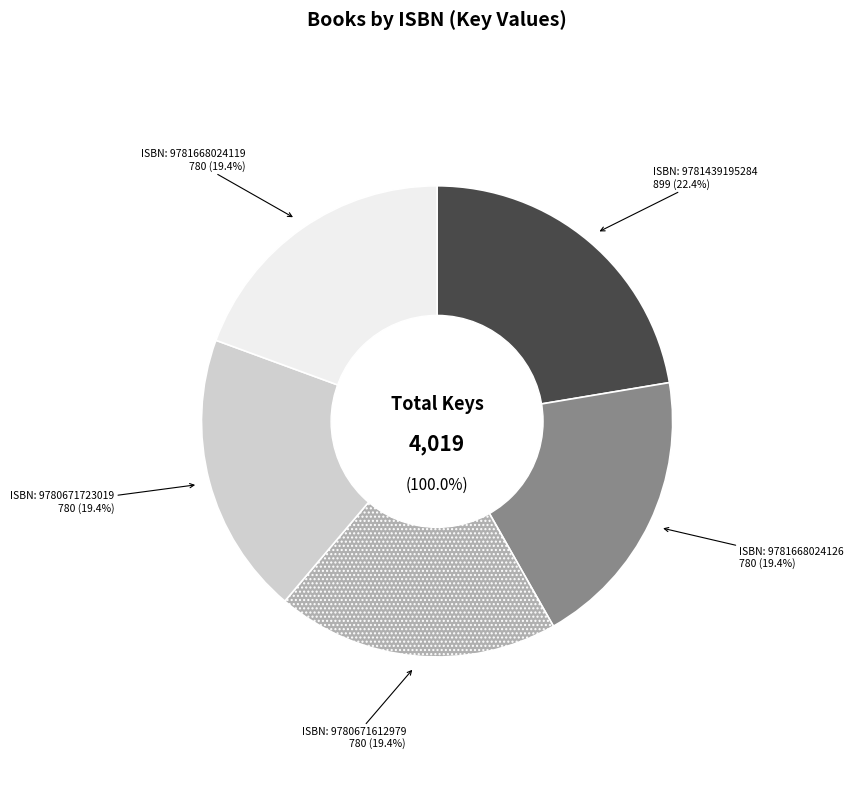

Between 9781439195284 and 9781668024119, which is larger?

9781439195284